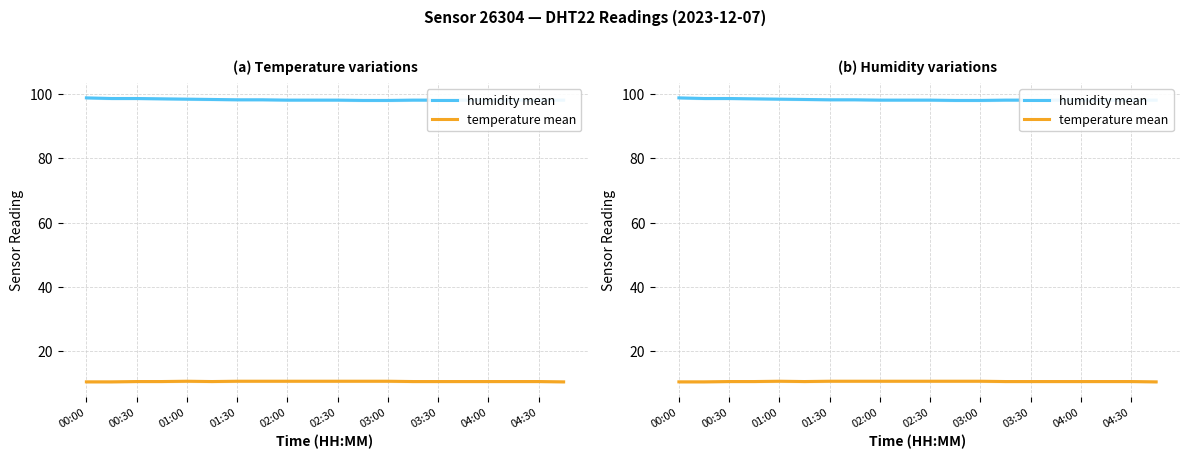

List the series in order of their peak value, lowest first.

temperature mean, humidity mean